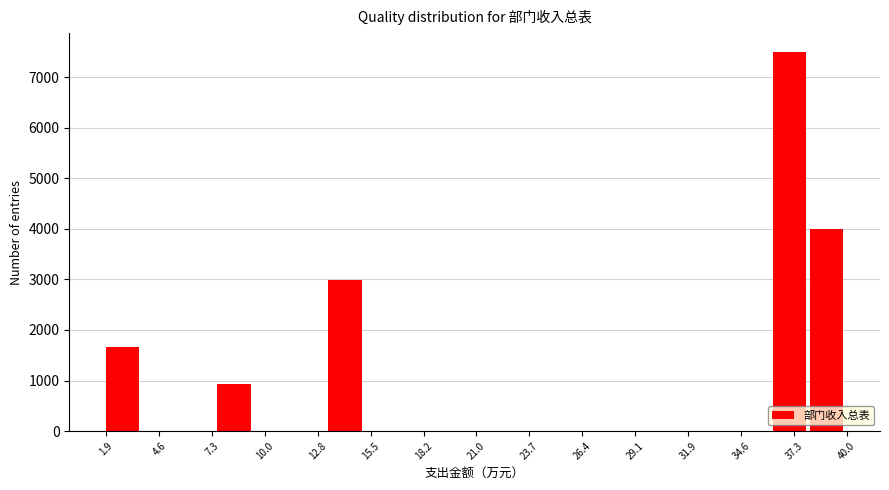

Read against the x-axis, roughly where is the centre of the tallest bar?

37.0